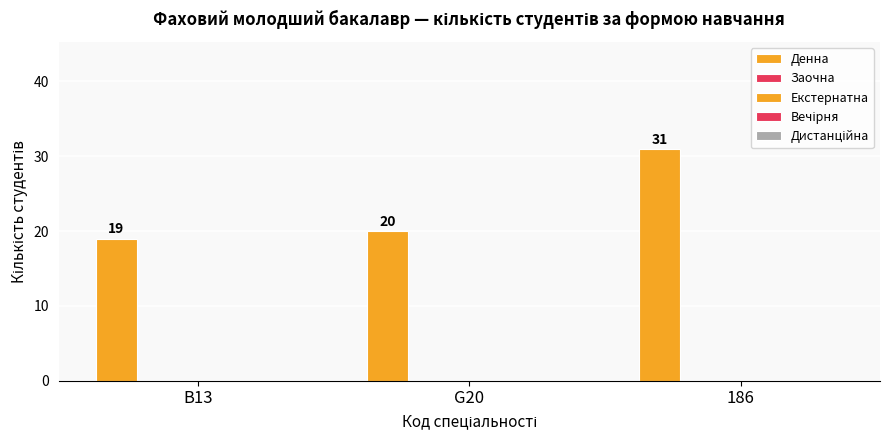

Are the bars horizontal?

No